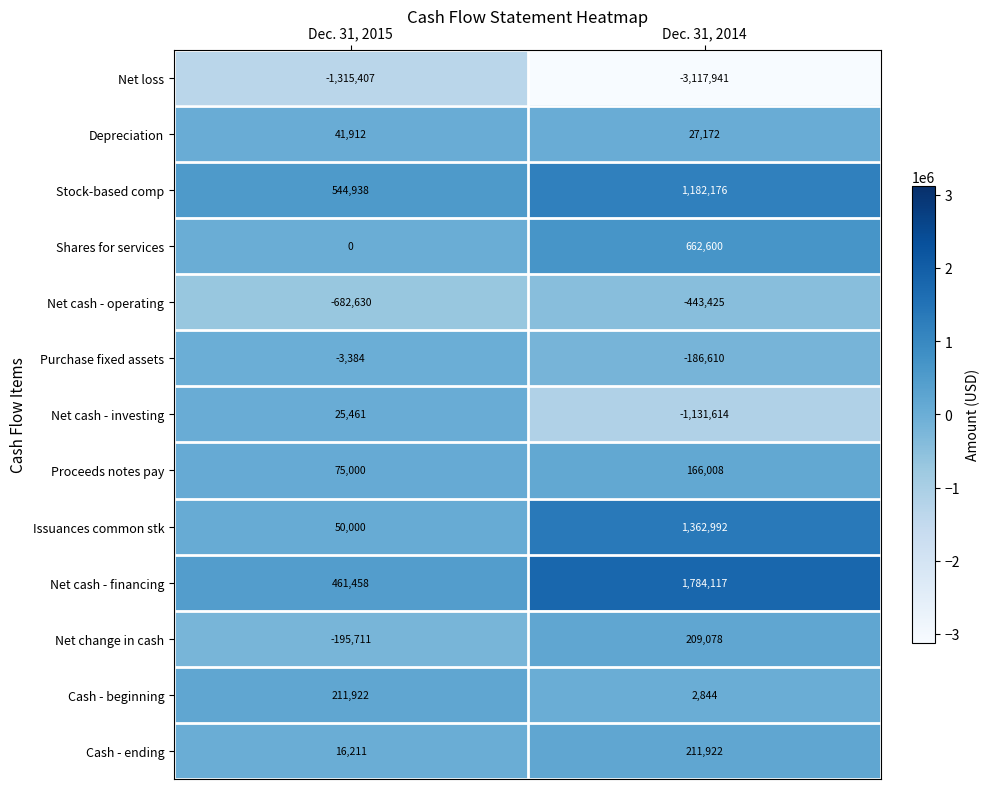

List the labels in order of Proceeds notes pay value, smallest first.

Dec. 31, 2015, Dec. 31, 2014